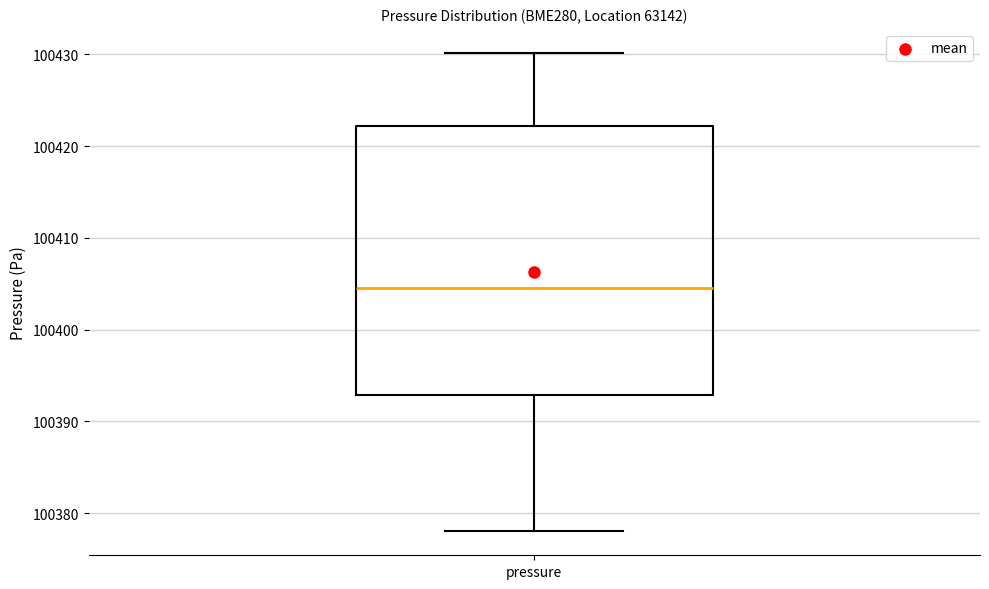

Transcribe this box plot: give where the median line is, the range the box spans, and where the two whiskers end, as read against the y-axis. The values are not printed on the chart, so give them approximately, as read against the axis.

median 100405, box 100393 to 100422, whiskers 100378 to 100430